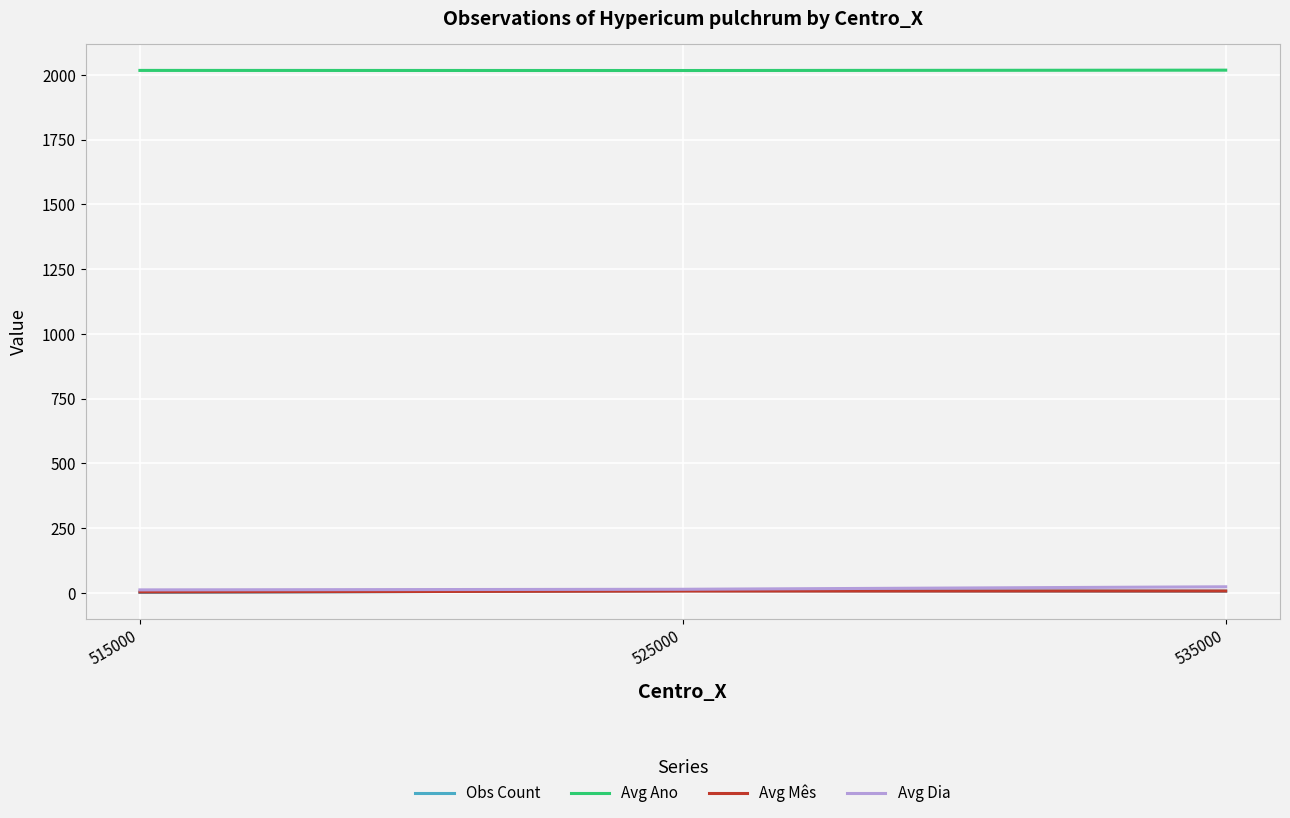

The Avg Dia series shows 11.0 at 515000. True or false?

True